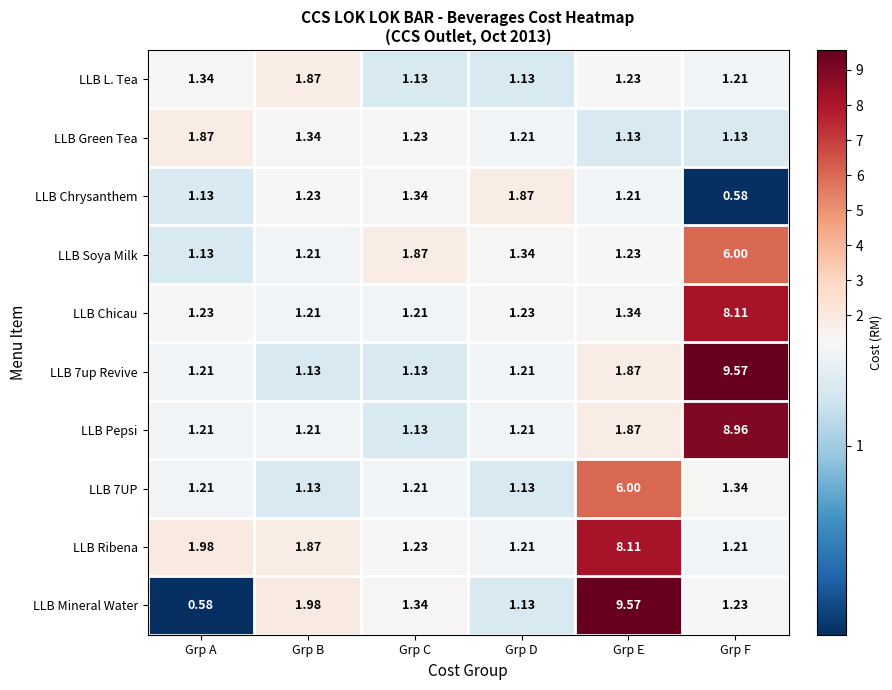

At which category is the sum across all series the highest?

Grp F